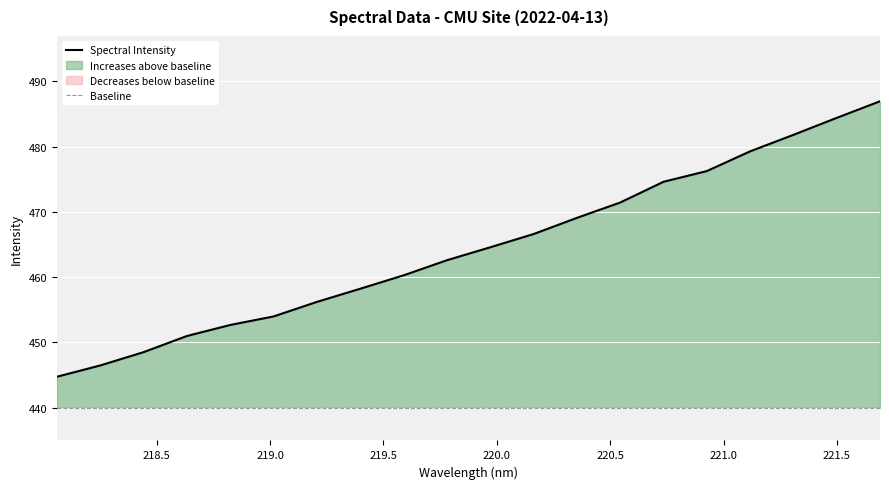

What is the value of the Baseline point at the 19th from the left?

440.0